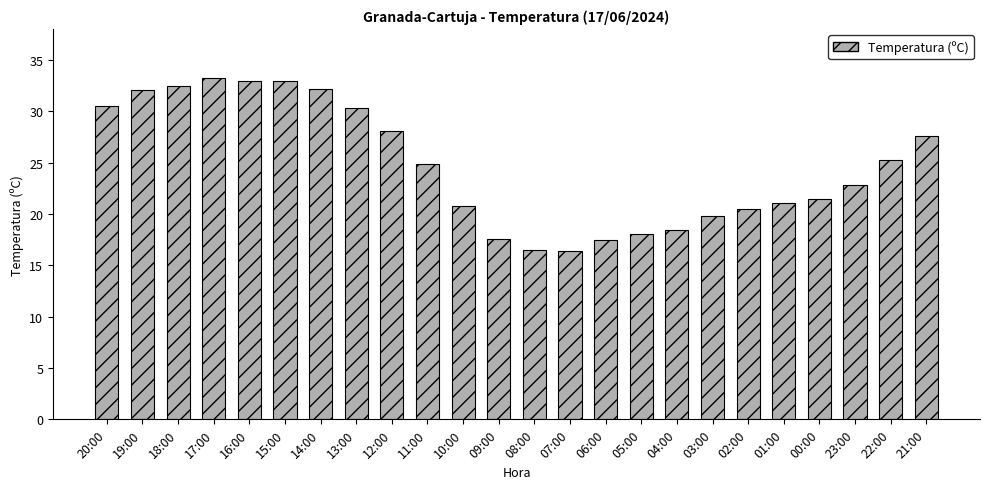

What is the smallest value displayed?

16.4